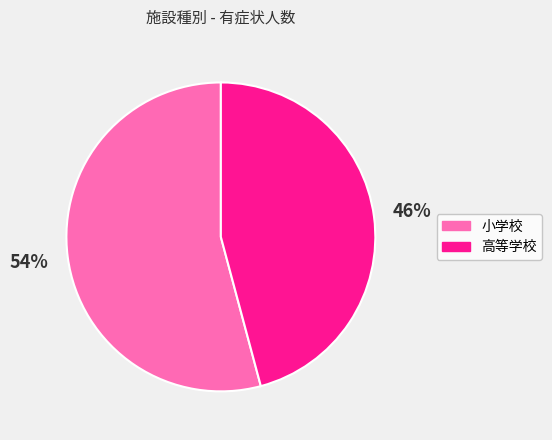

What is the largest slice in the pie chart?

小学校